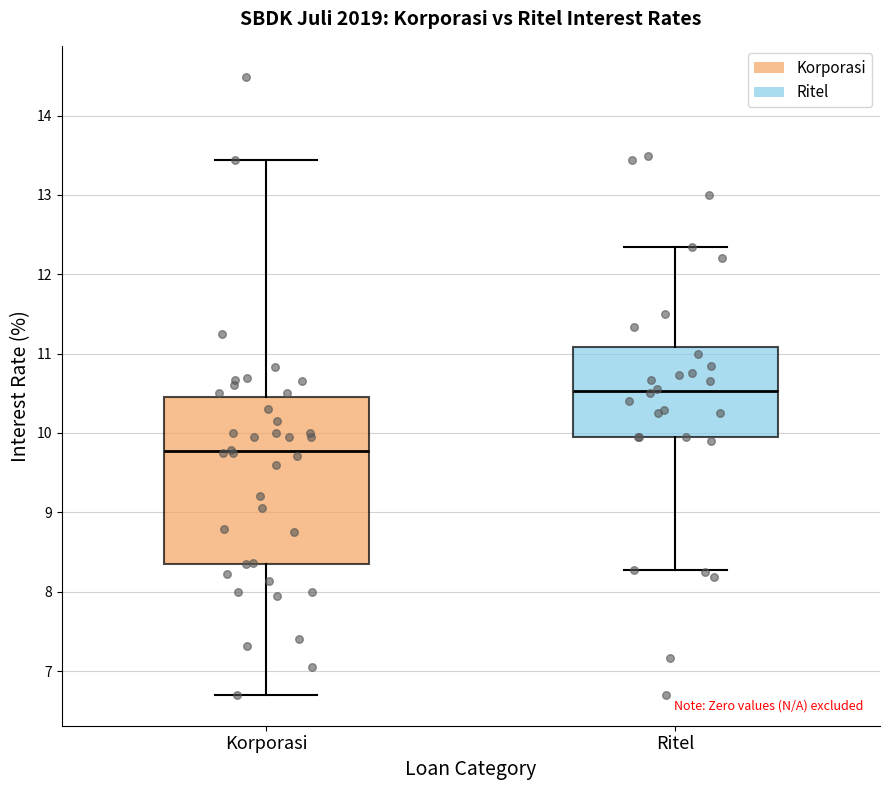

Reading left to right, transcribe this box plot: for each box, give where its median line is, the range the box spans, and where its two whiskers end, as read against the y-axis. The values are not printed on the chart, so give them approximately, as read against the axis.

Korporasi: median 9.8, box 8.4 to 10.5, whiskers 6.7 to 13.4
Ritel: median 10.5, box 10.0 to 11.1, whiskers 8.3 to 12.3